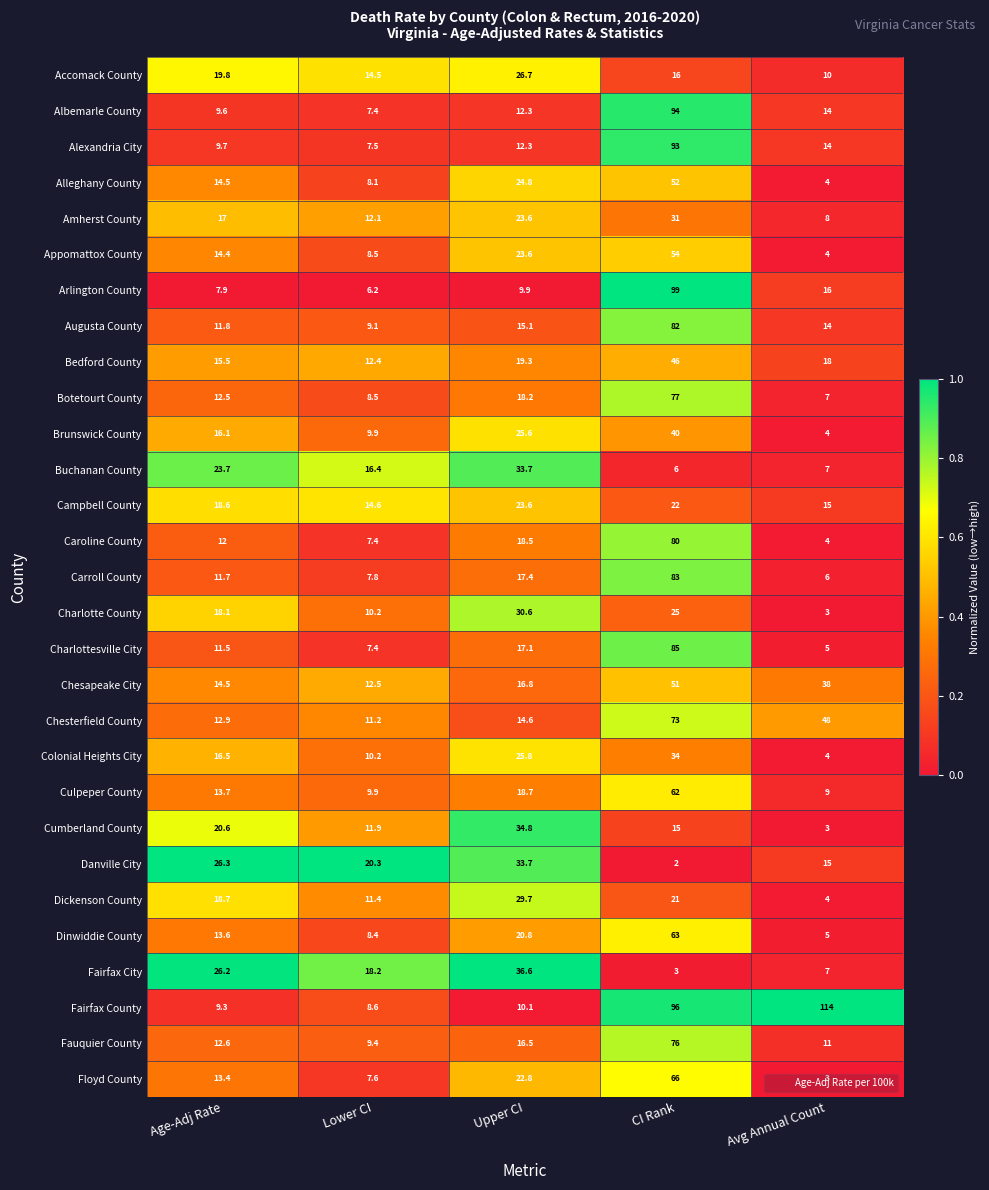

The Cumberland County series shows 11.9 at Lower CI. True or false?

True